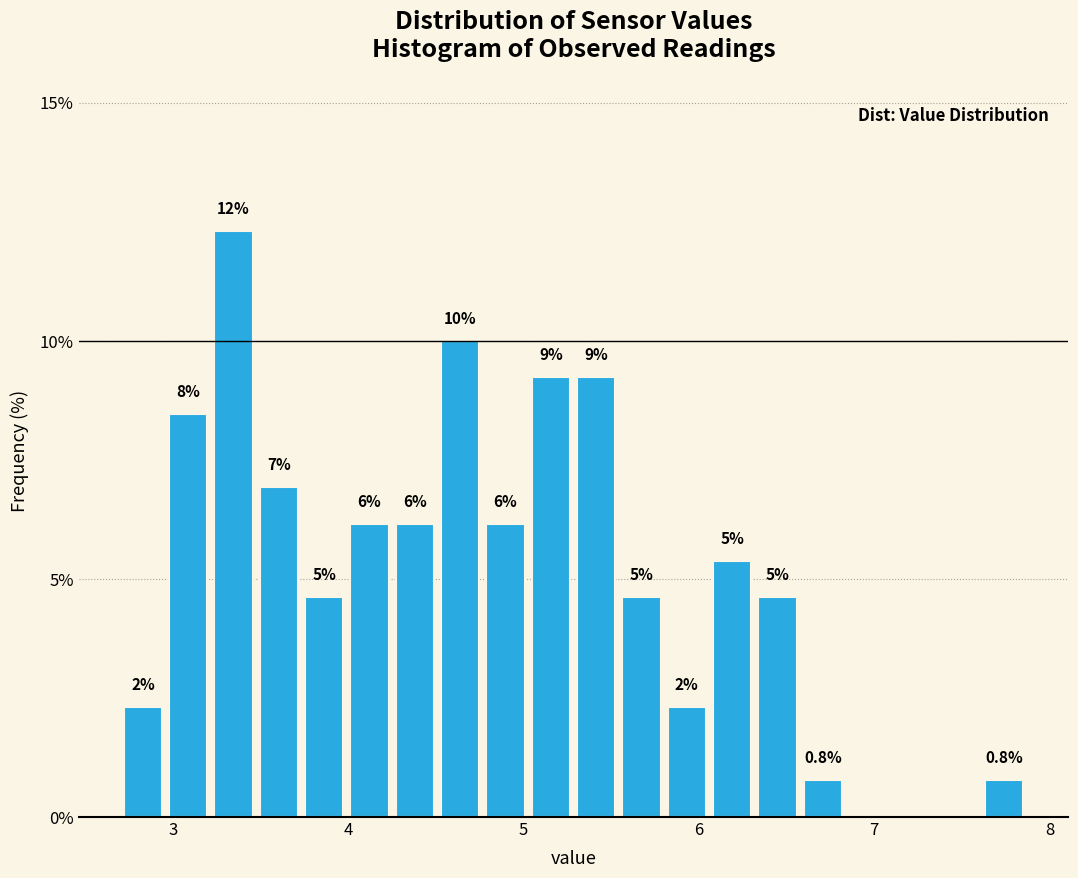

Around what value on the x-axis is the tallest bar? Give the approximate position of its centre, as read against the axis.

3.3